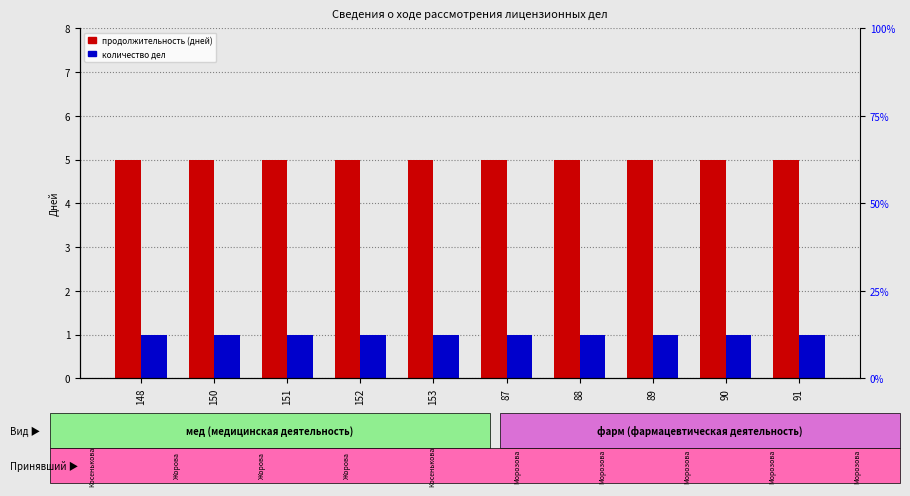

Reading right to left, transcribe all the data shown in this chart.

продолжительность (дней): 91=5	90=5	89=5	88=5	87=5	153=5	152=5	151=5	150=5	148=5
количество дел: 91=1	90=1	89=1	88=1	87=1	153=1	152=1	151=1	150=1	148=1